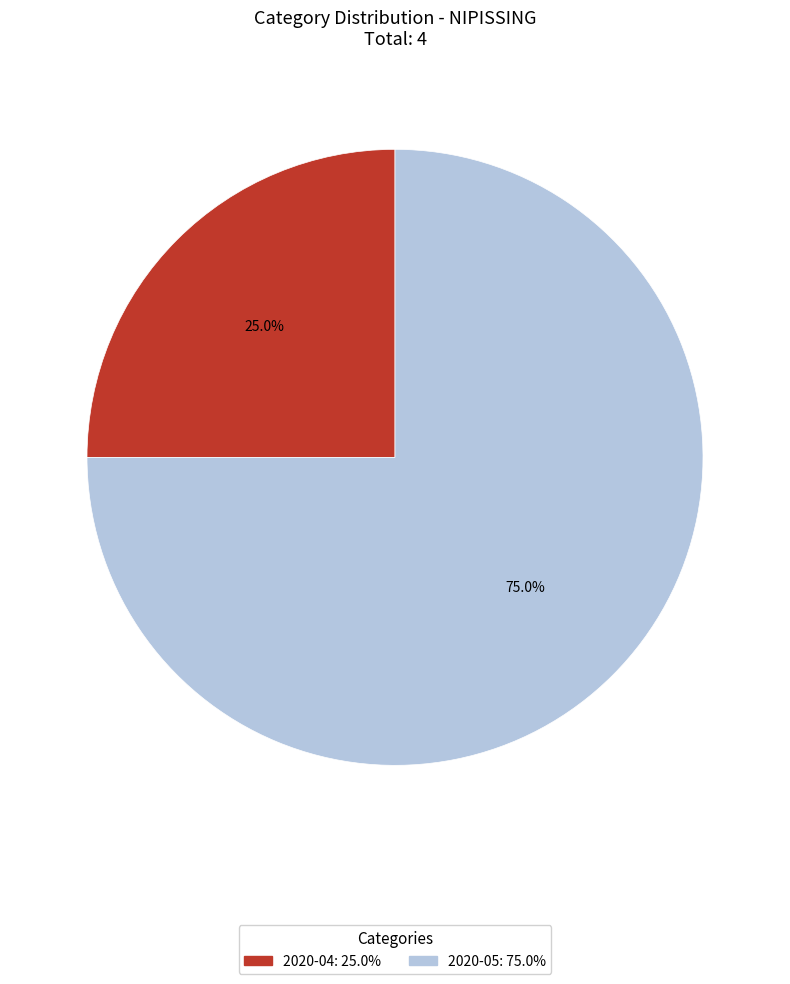

Combined, do 2020-04 and 2020-05 account for over 50%?

Yes